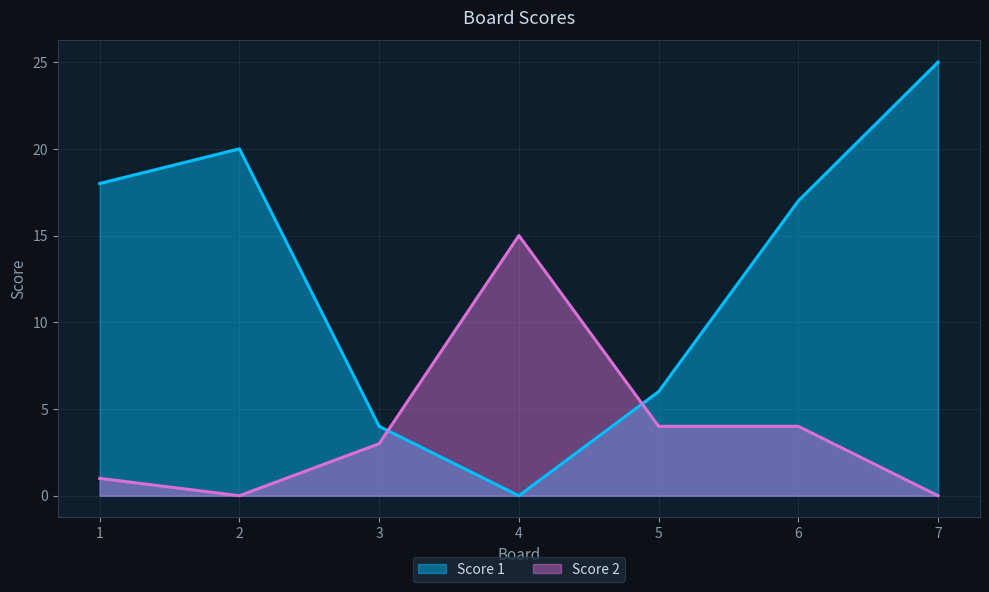

What is the difference between the Score 1 values at 6 and 2?

3